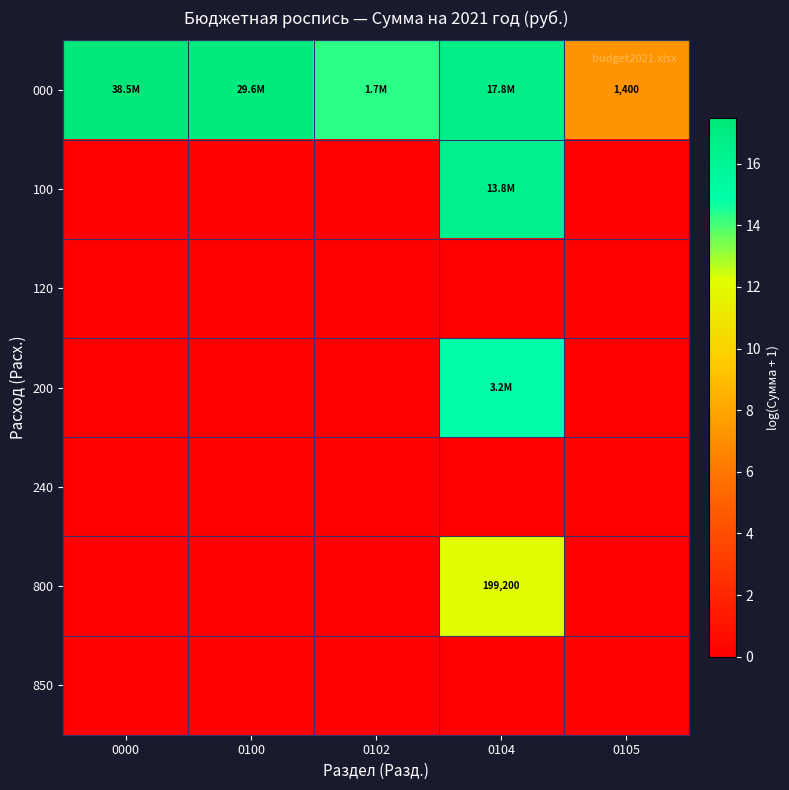

At which category does the chart reach its peak across all series?

0000